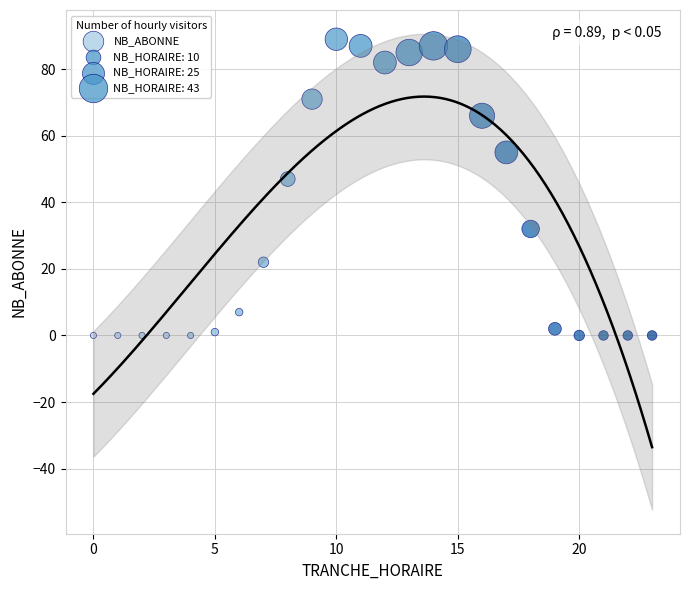

What Y value in the scatter plot is closest to 44?

47